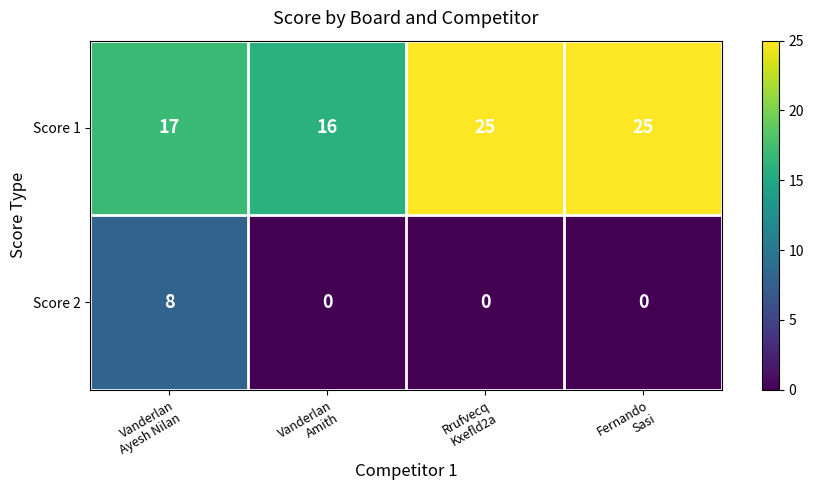

Which series has the largest range (max minus min)?

Score 1